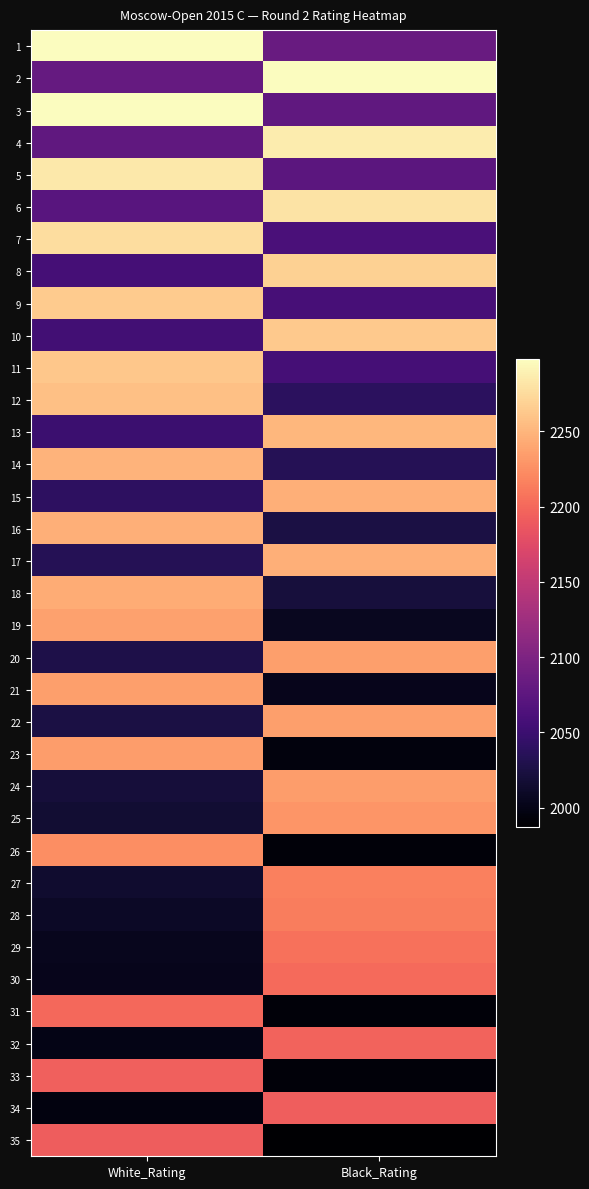

At how many categories does at least one series exceed 2025?

2